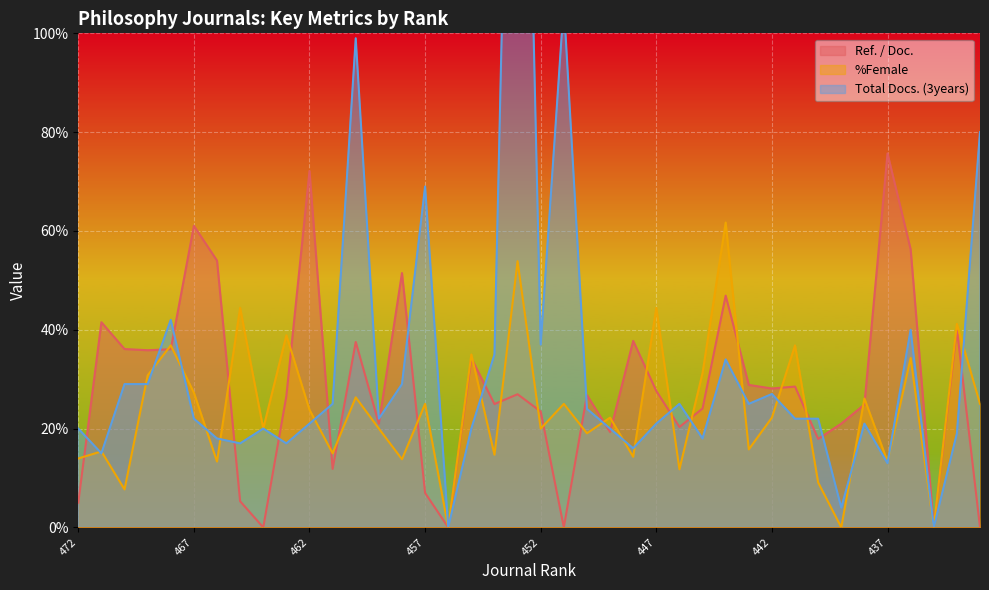

In Ref. / Doc., how many points are higher than both neighbors (excluding endpoints)?

13